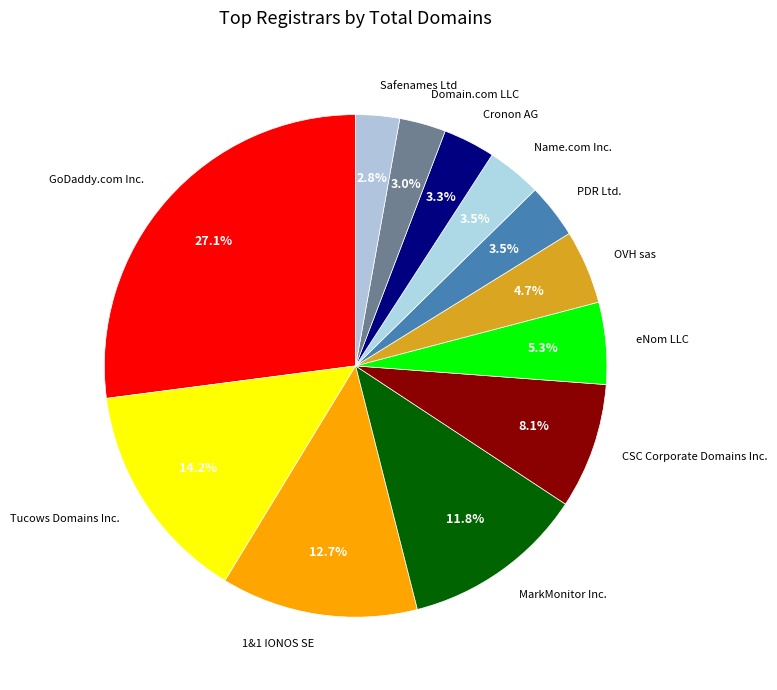

Do Safenames Ltd and CSC Corporate Domains Inc. together represent more than half of the pie?

No